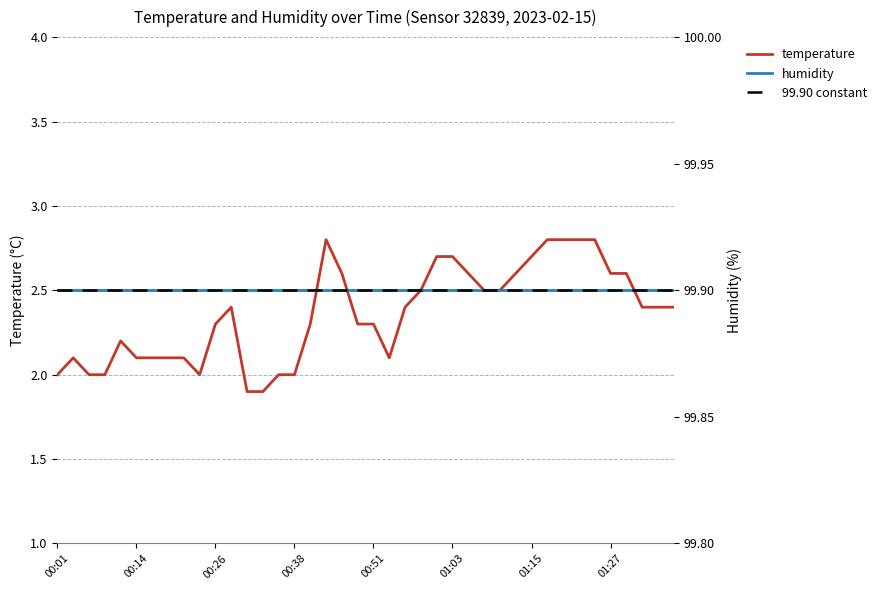

What is the label of the 30th point from the left?

01:13